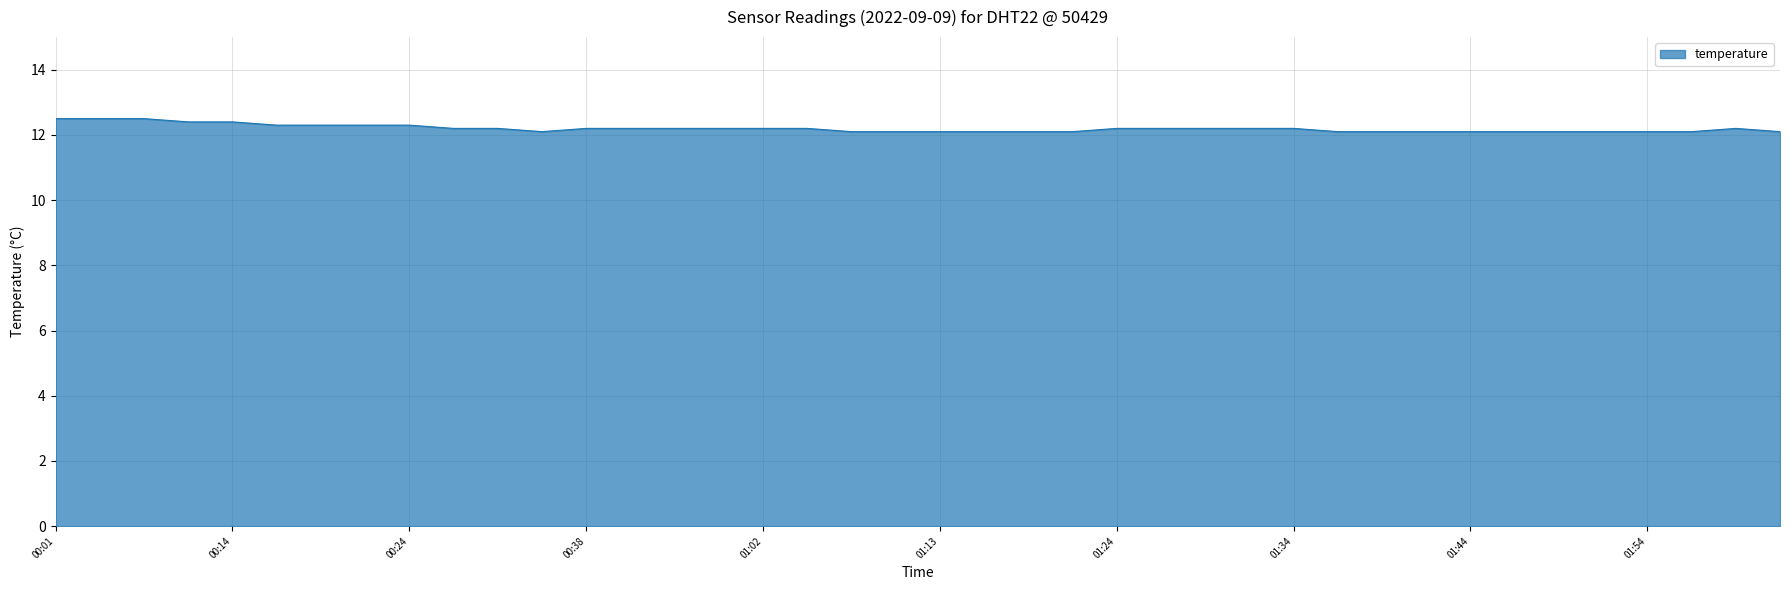

What is the average value?

12.2